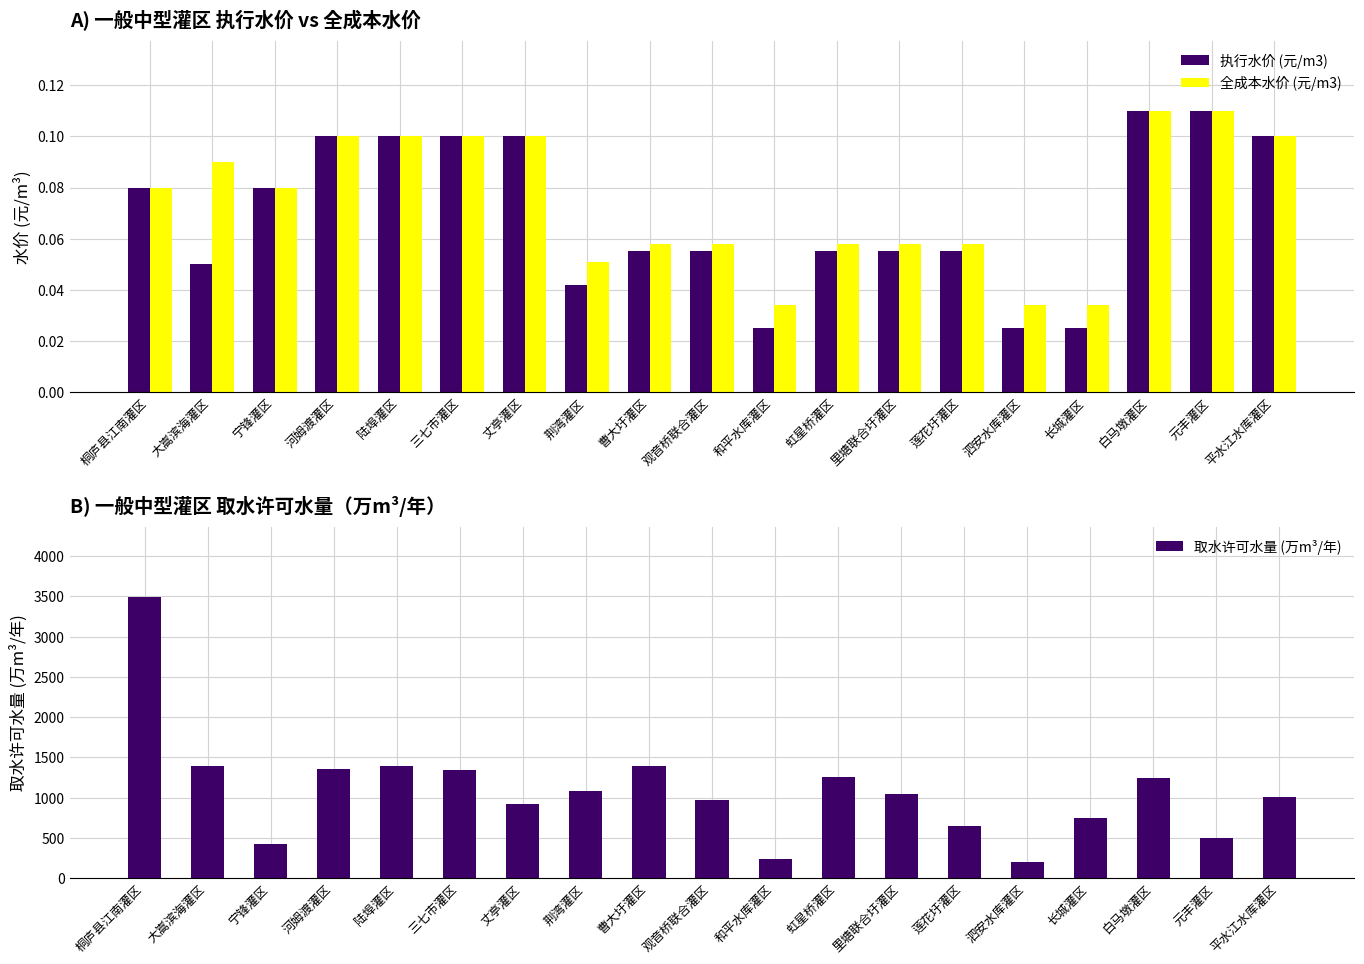

The value of 全成本水价 (元/m3) at 大嵩滨海灌区 is 0.0. True or false?

False